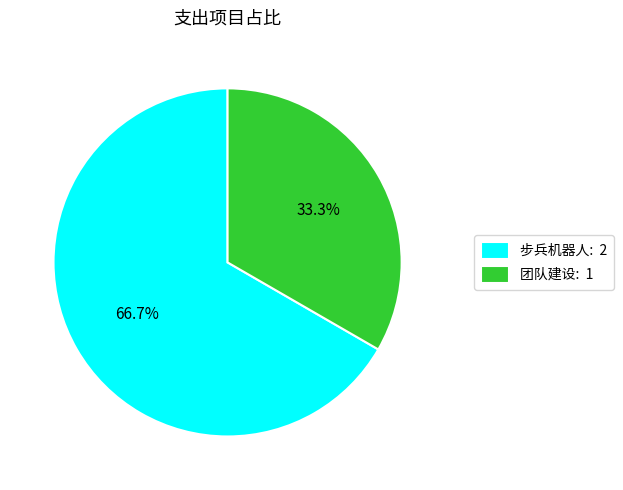

To the nearest percent, what percentage of the pie is 团队建设?

33%